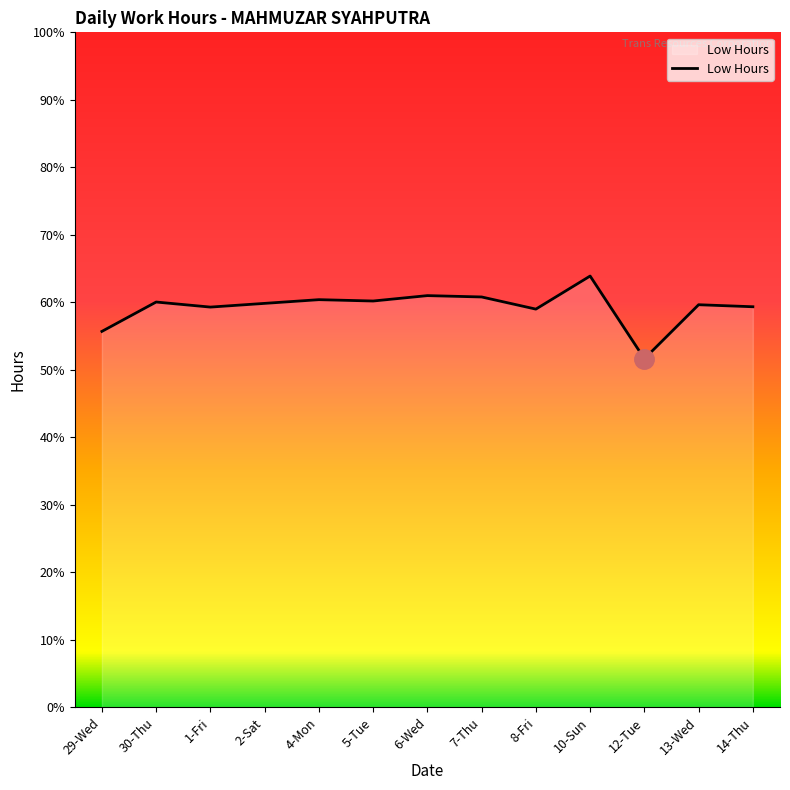

Reading left to right, what are all the values shown in this chart?

29-Wed=11.1	30-Thu=12.0	1-Fri=11.9	2-Sat=12.0	4-Mon=12.1	5-Tue=12.0	6-Wed=12.2	7-Thu=12.2	8-Fri=11.8	10-Sun=12.8	12-Tue=10.3	13-Wed=11.9	14-Thu=11.9